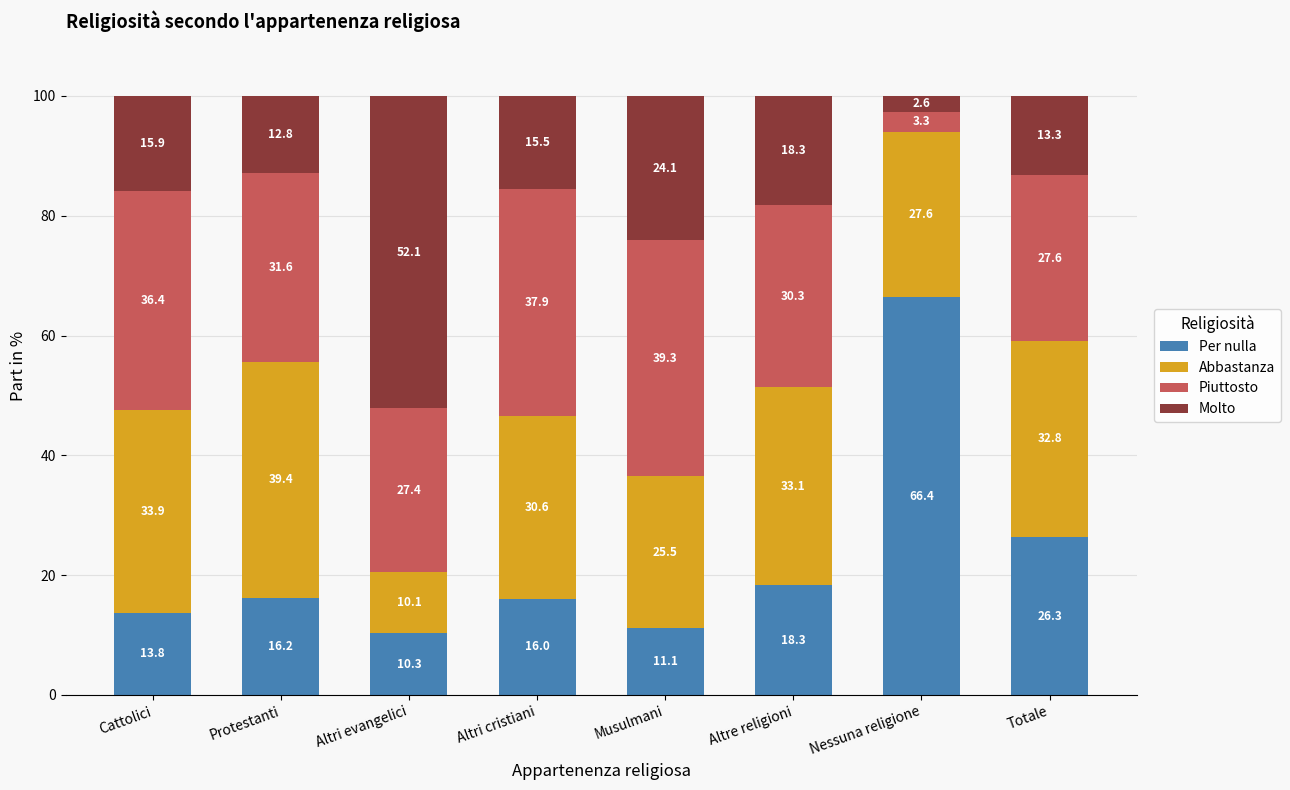

What is the total value across all series at Altri cristiani?

100.0